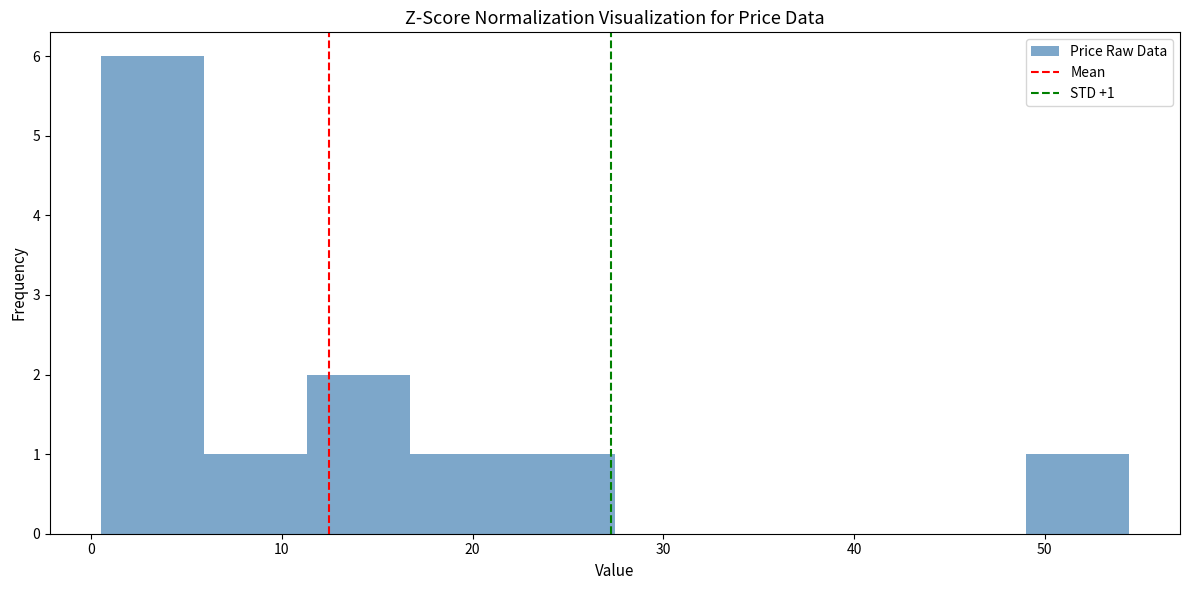

Which range on the x-axis has the tallest bar?

1 to 6